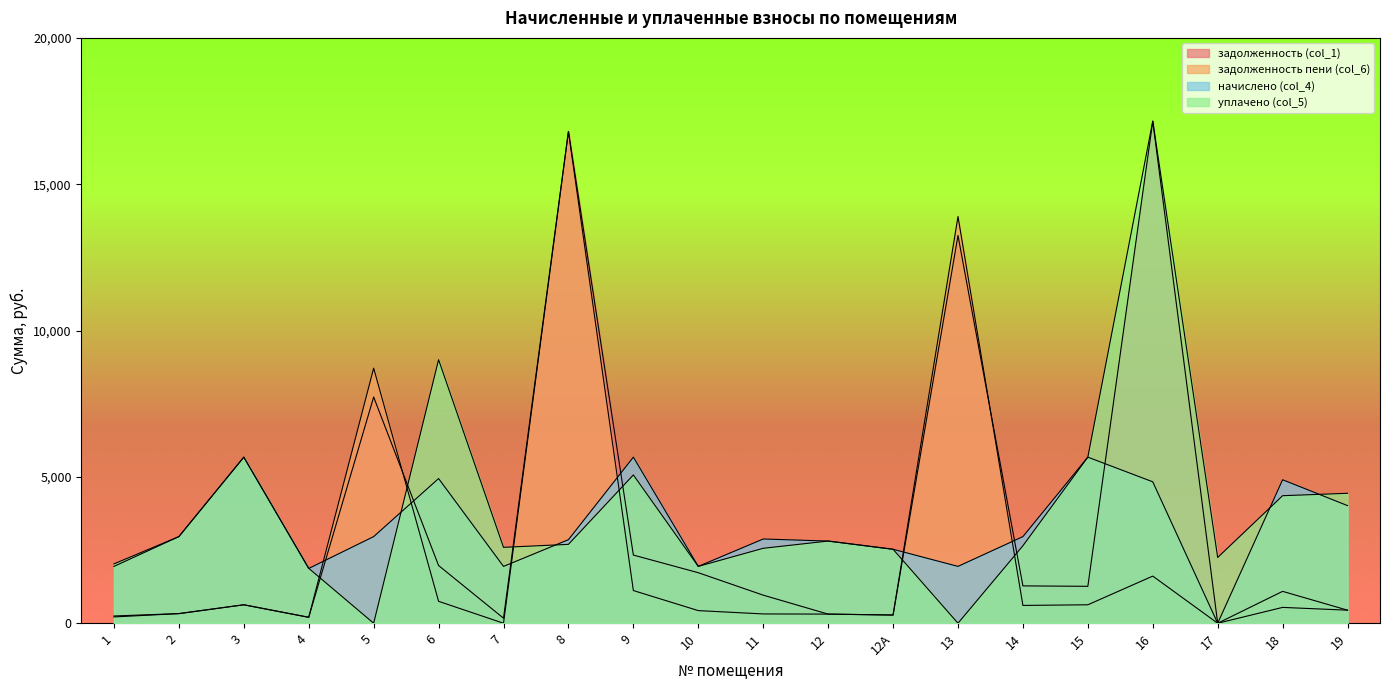

What is the approximate value of уплачено (col_5) at 6?

9004.1